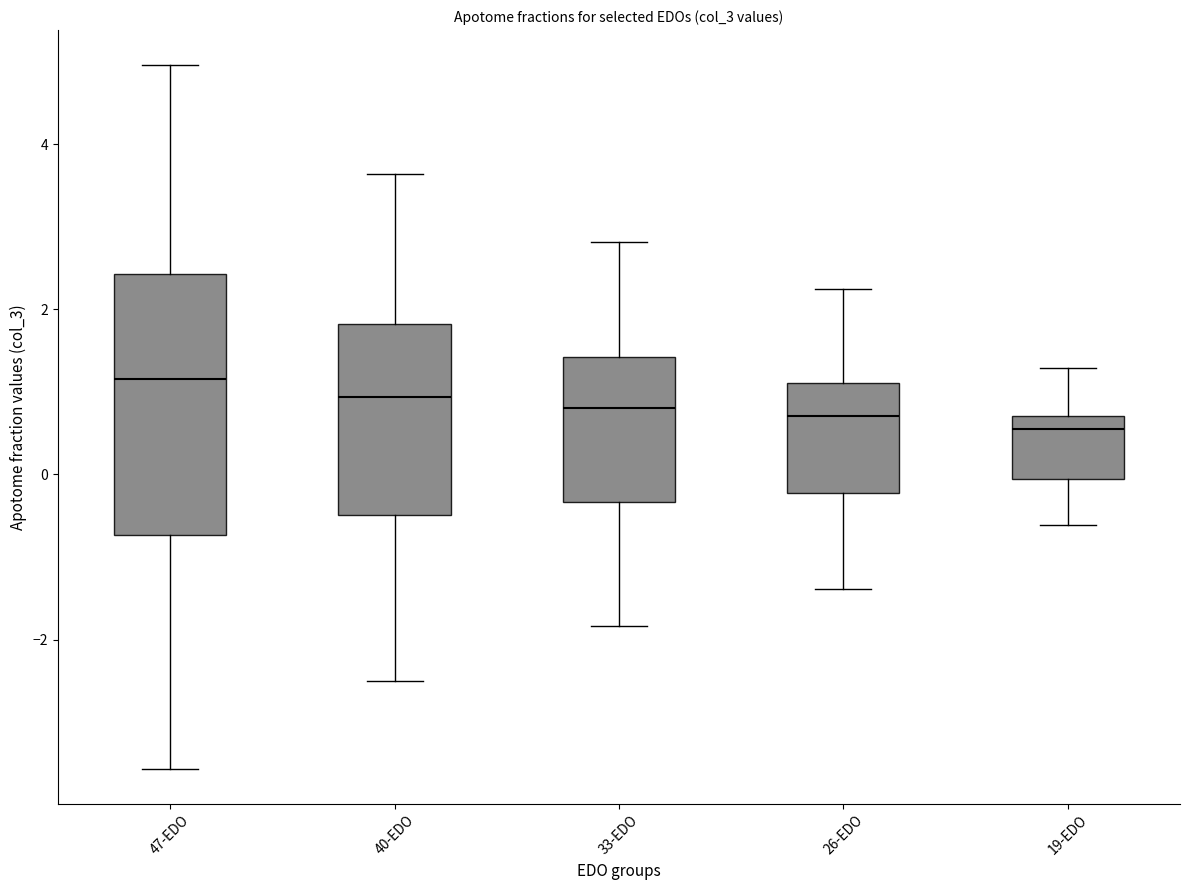

Comparing the boxes themselves (not the whiskers), which one is the tallest?

47-EDO